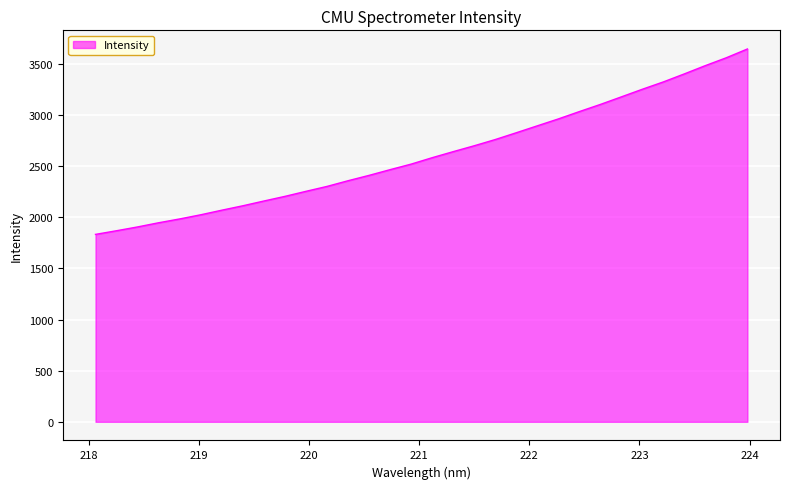

What is the greatest value displayed?

3647.4